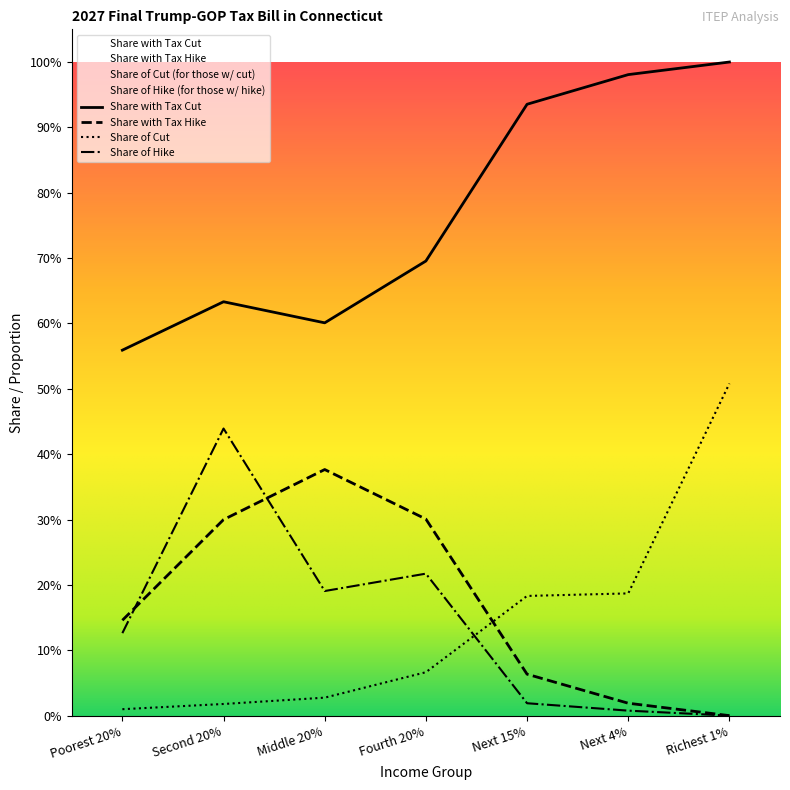

What are all the series names shown in the legend?

Share with Tax Cut, Share with Tax Hike, Share of Cut, Share of Hike